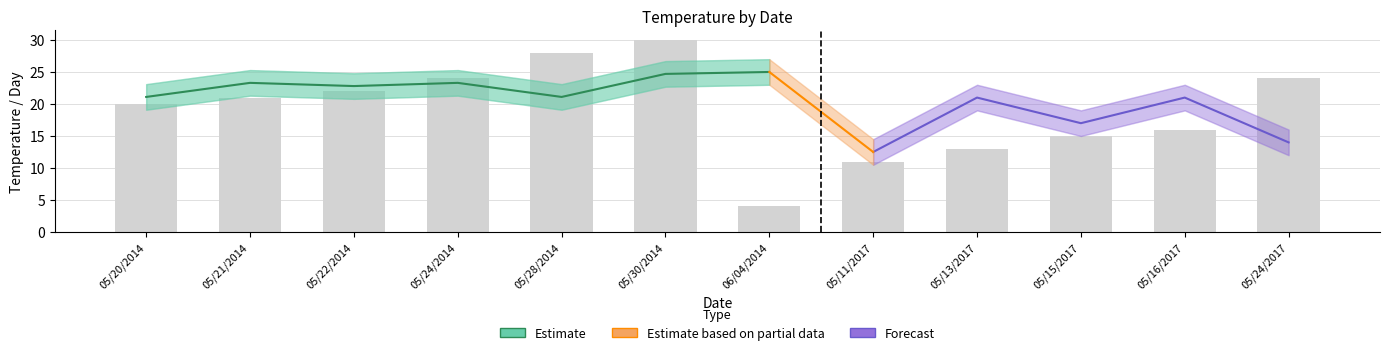

What is the lowest value of the Startday series?

4.0